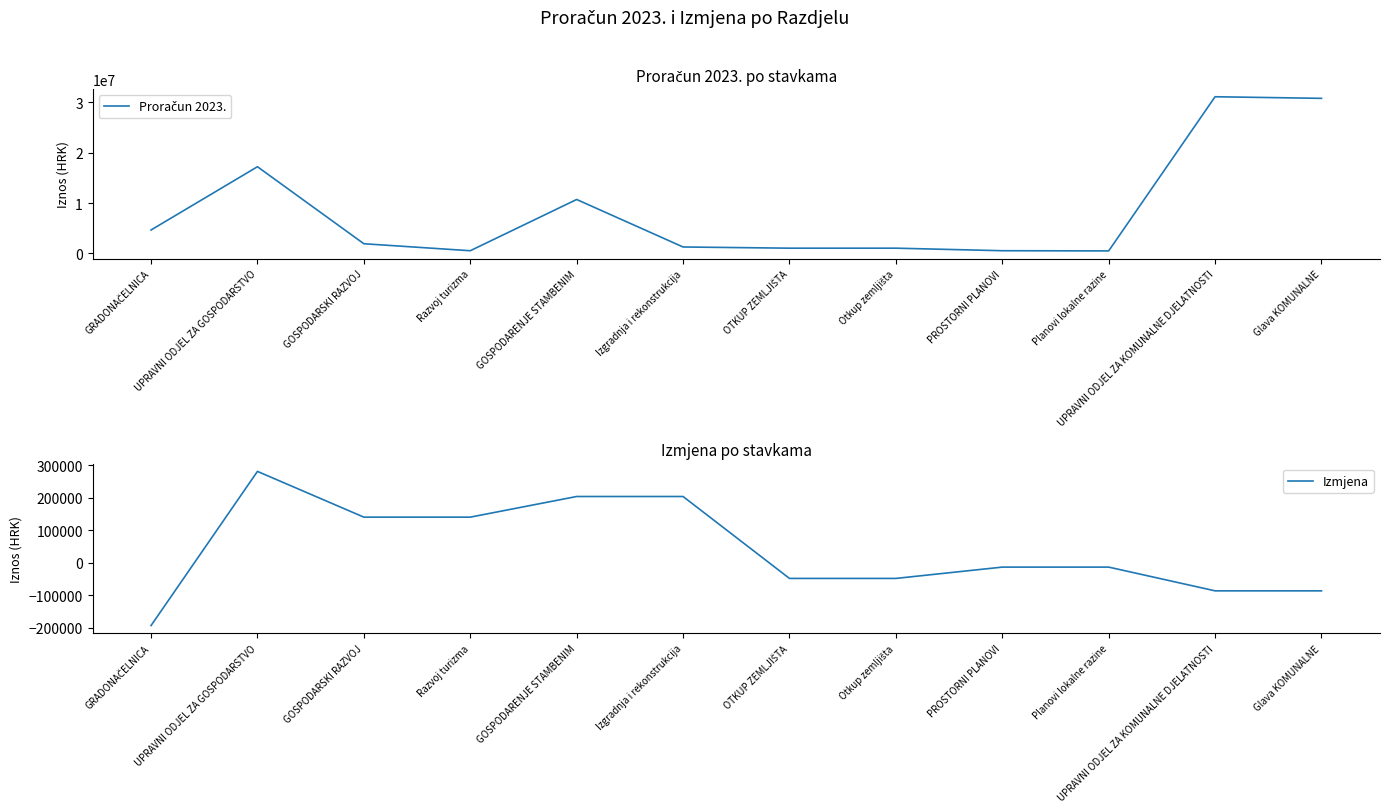

What is the greatest value displayed?

31142201